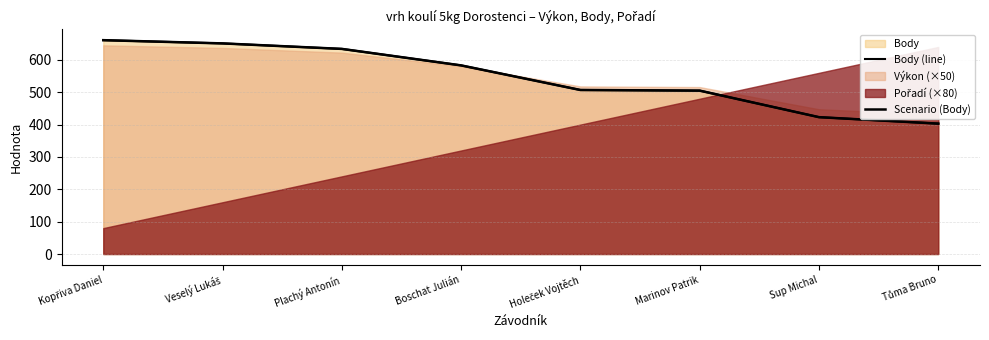

What is the approximate value of Body (line) at Tůma Bruno, to the nearest 50?

400